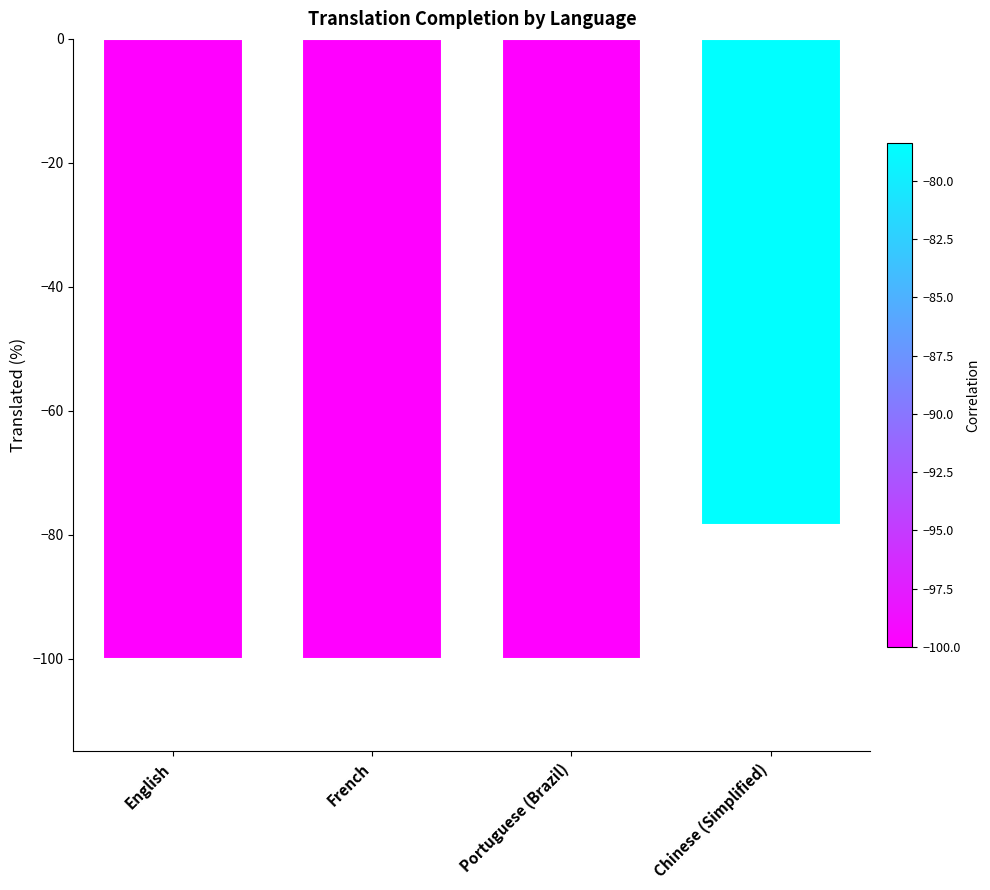

What is the change in value from Portuguese (Brazil) to Chinese (Simplified)?

+21.6